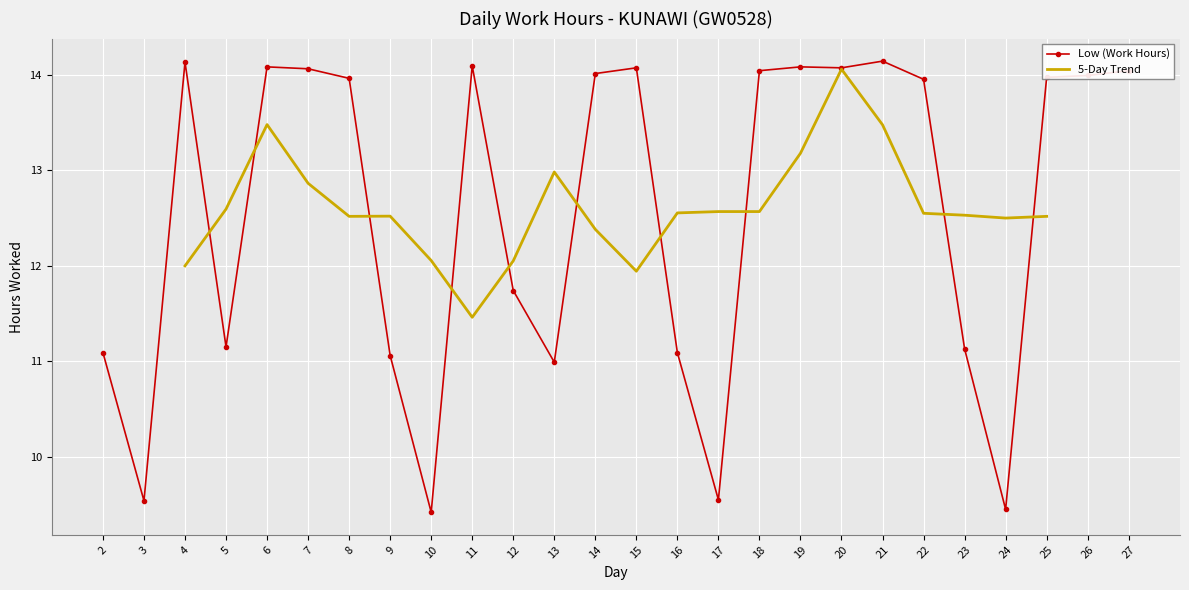

Reading left to right, what are all the values shown in this chart?

2=11.1	3=9.5	4=14.1	5=11.2	6=14.1	7=14.1	8=14.0	9=11.1	10=9.4	11=14.1	12=11.7	13=11.0	14=14.0	15=14.1	16=11.1	17=9.6	18=14.0	19=14.1	20=14.1	21=14.1	22=13.9	23=11.1	24=9.4	25=14.0	26=14.0	27=14.0